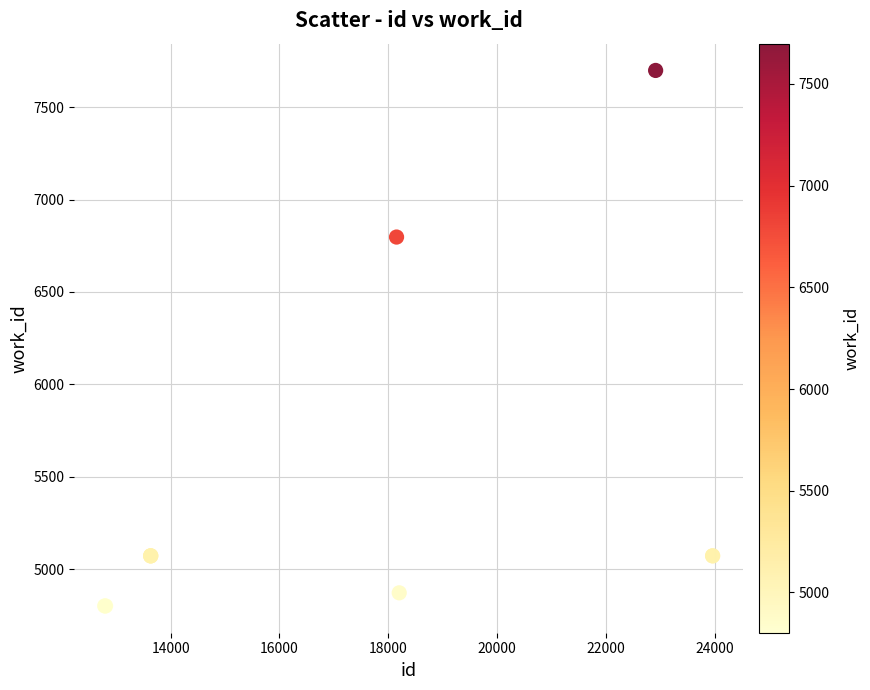

What Y value in the scatter plot is closest to 6250?

6797